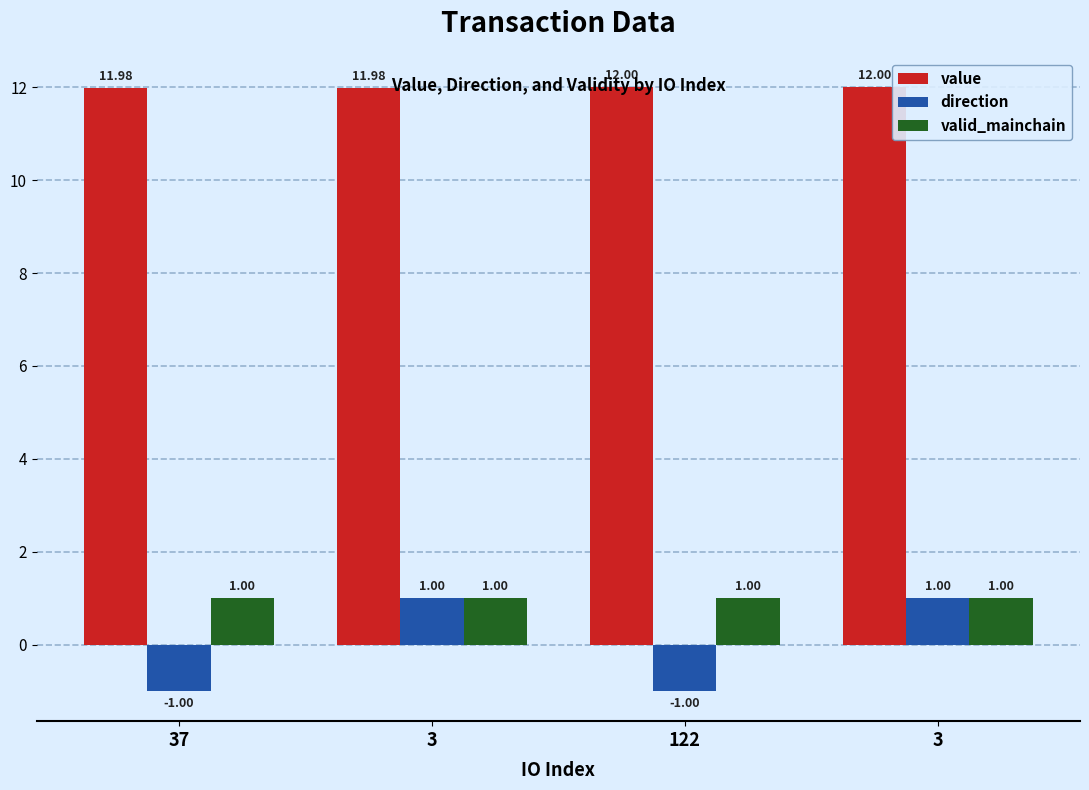

Are the bars horizontal?

No